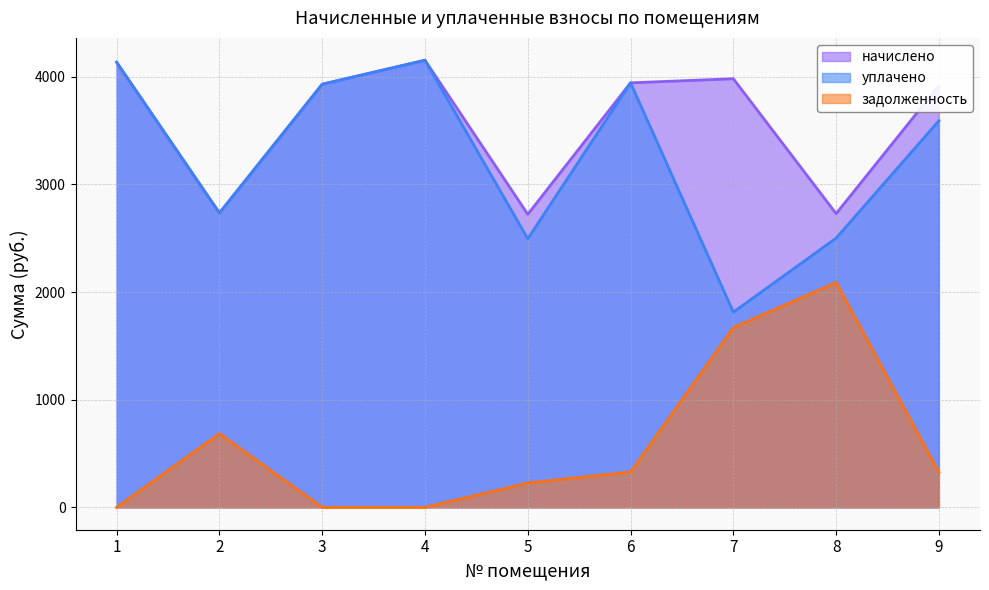

Reading right to left, transcribe all the data shown in this chart.

начислено: 9=3917.8	8=2728.4	7=3981.4	6=3943.2	5=2722.1	4=4153.1	3=3930.5	2=2734.8	1=4134.0
уплачено: 9=3591.3	8=2501.1	7=1813.5	6=3943.2	5=2495.2	4=4153.1	3=3930.5	2=2733.9	1=4134.0
задолженность: 9=326.5	8=2088.5	7=1670.2	6=328.6	5=226.8	4=0.0	3=0.0	2=684.6	1=0.0